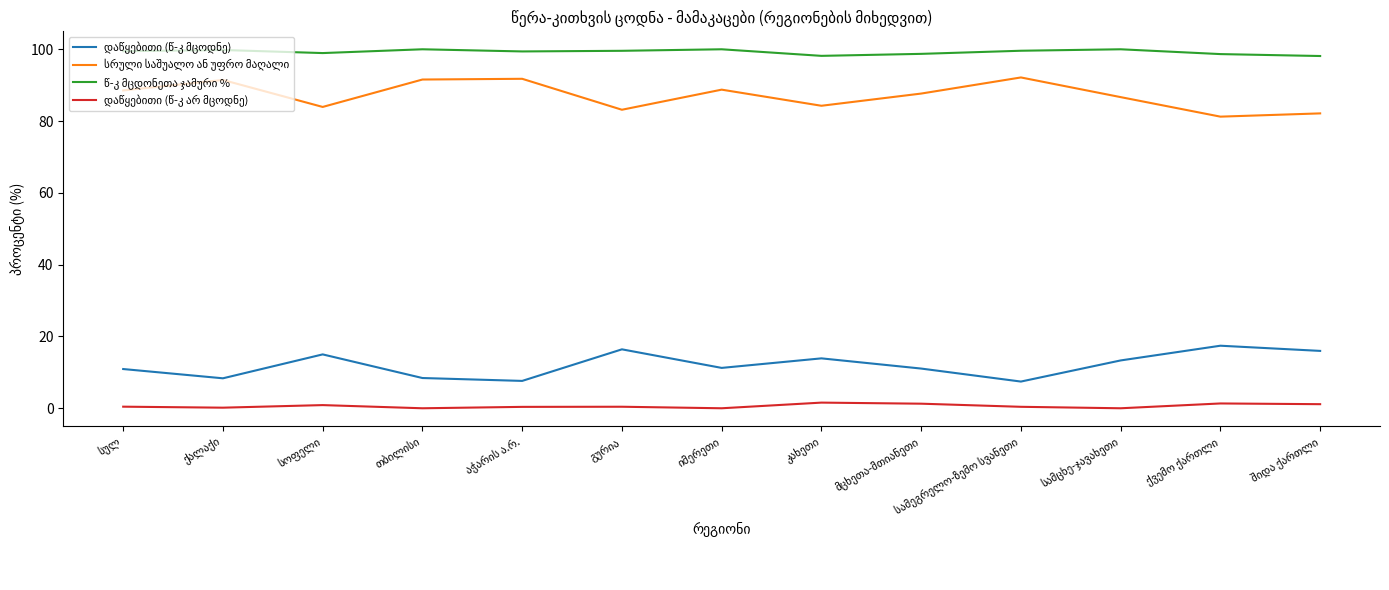

Does the chart have visible grid lines?

No